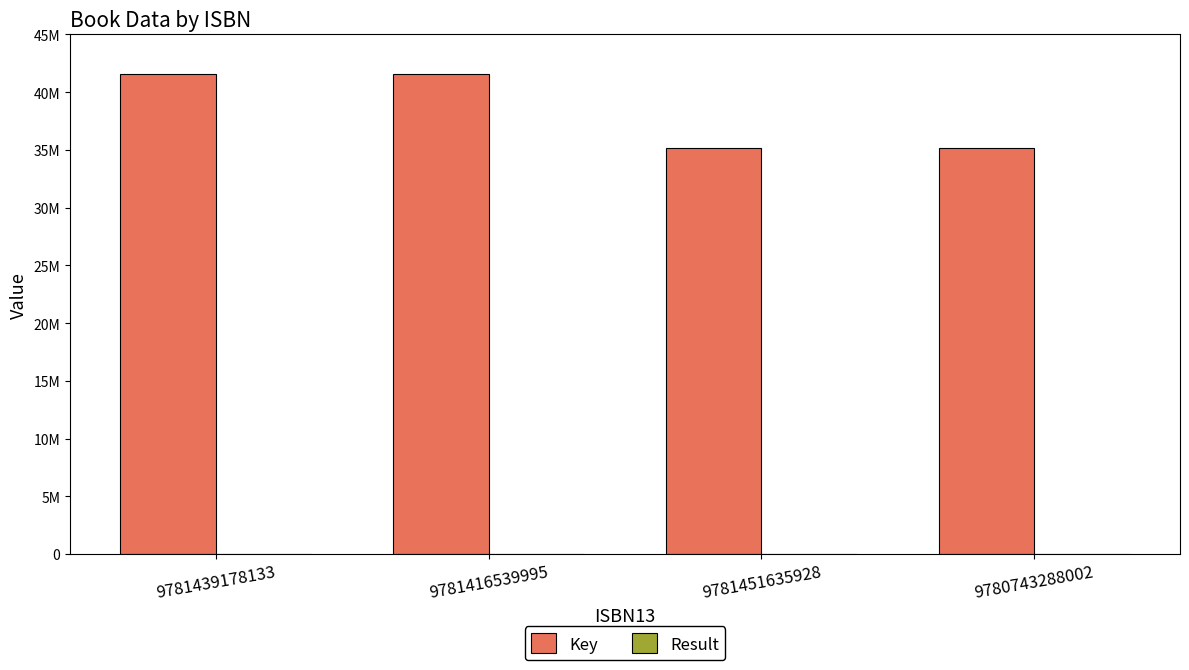

Are the bars grouped side by side (vs. stacked)?

Yes